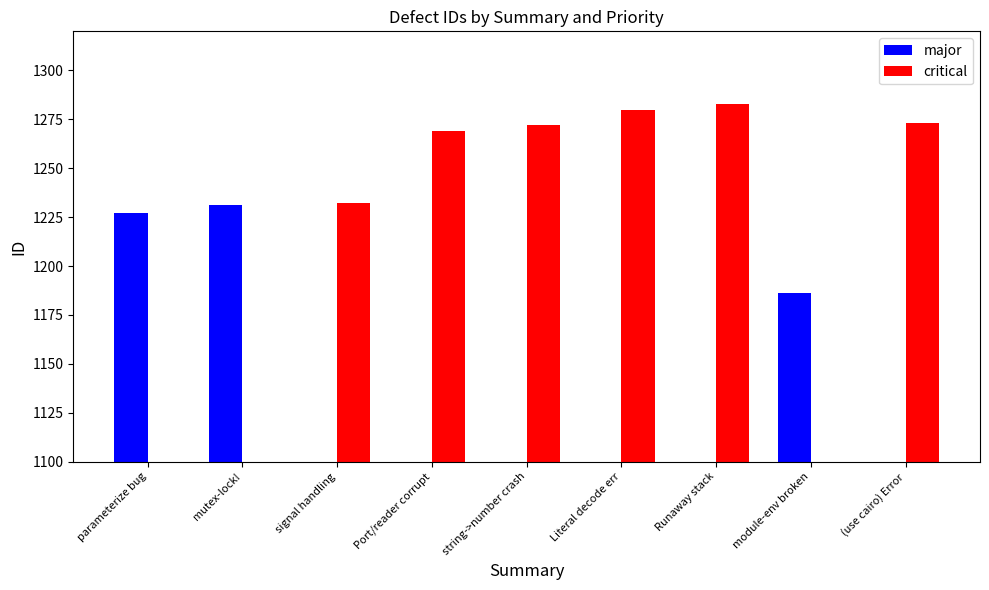

Read the major value at mutex-lock!, to the nearest 50.

1250